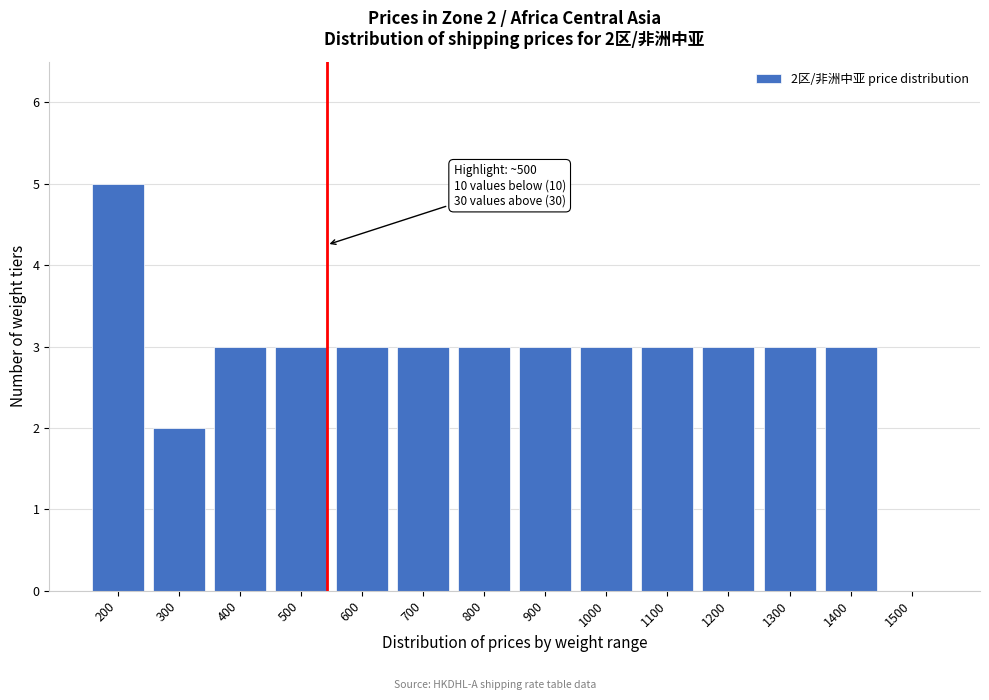

Reading left to right, extract all data points from this chart.

200=5	300=2	400=3	500=3	600=3	700=3	800=3	900=3	1000=3	1100=3	1200=3	1300=3	1400=3	1500=0